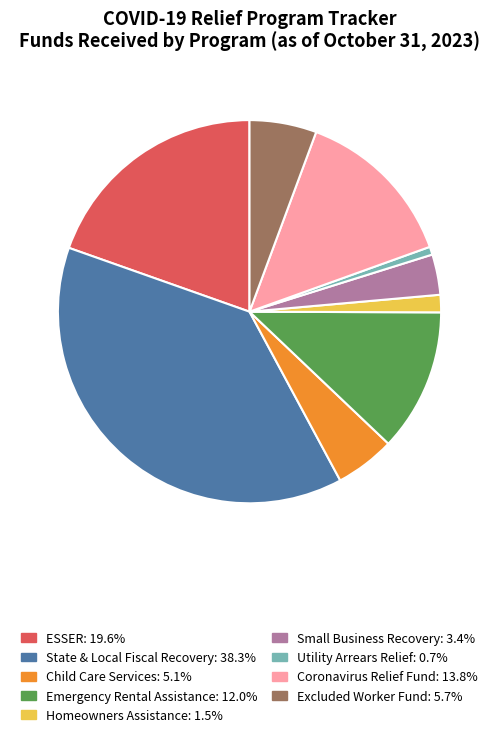

Is there a majority slice in this chart?

No